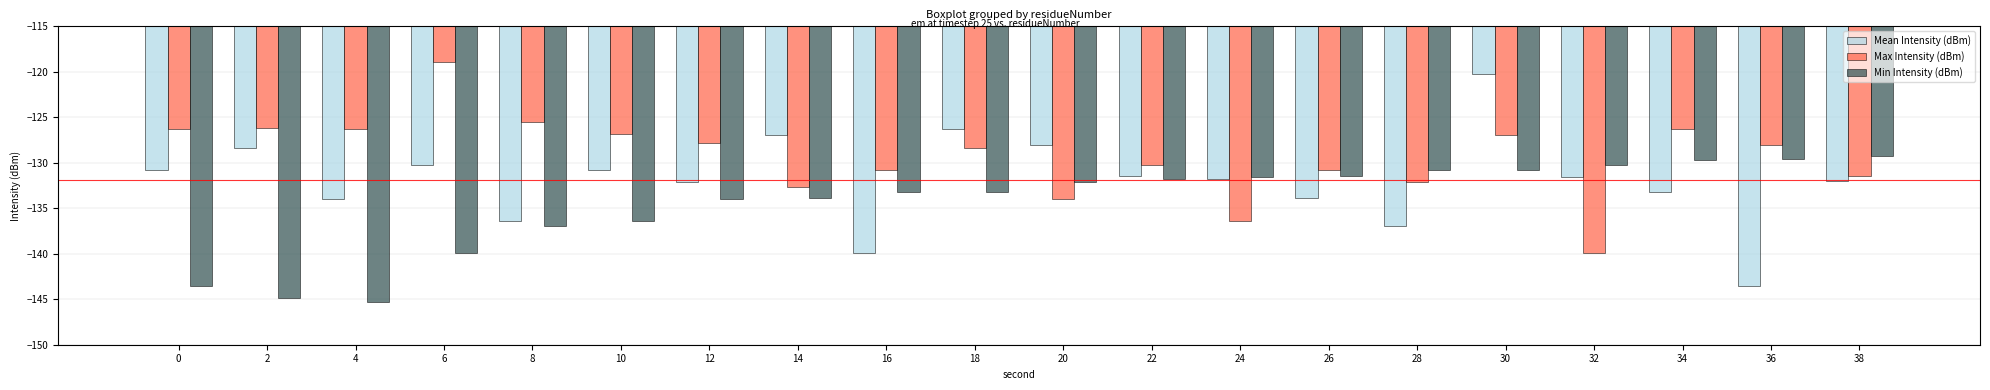

Between 18 and 34, which series saw the biggest shift?

Mean Intensity (dBm)